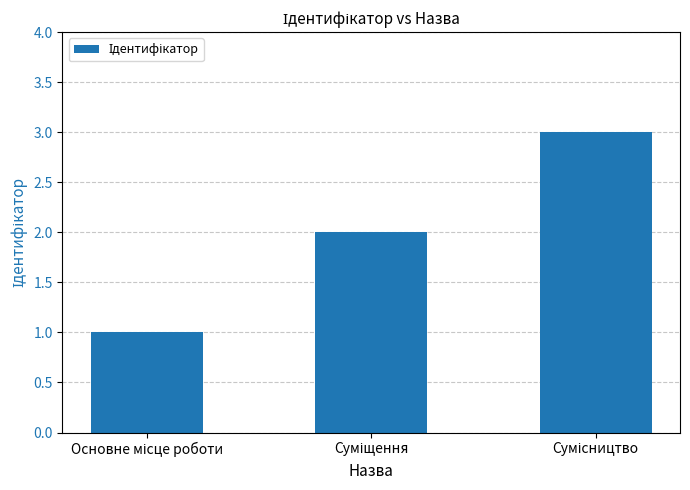

What is the maximum value shown in the chart?

3